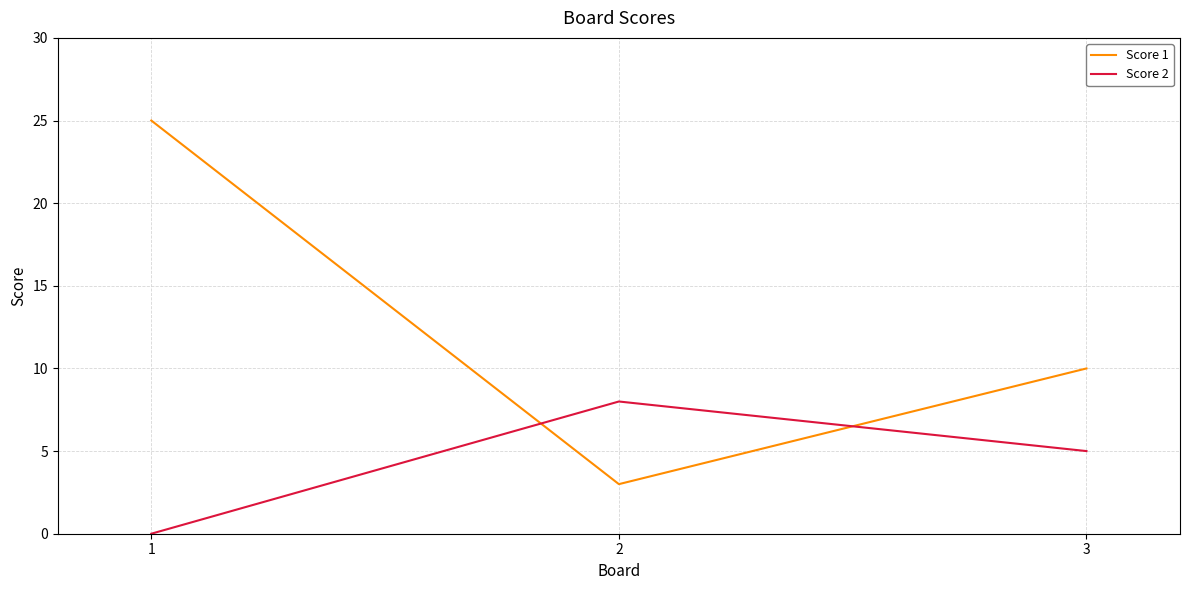

What is the average value of the Score 1 series?

13